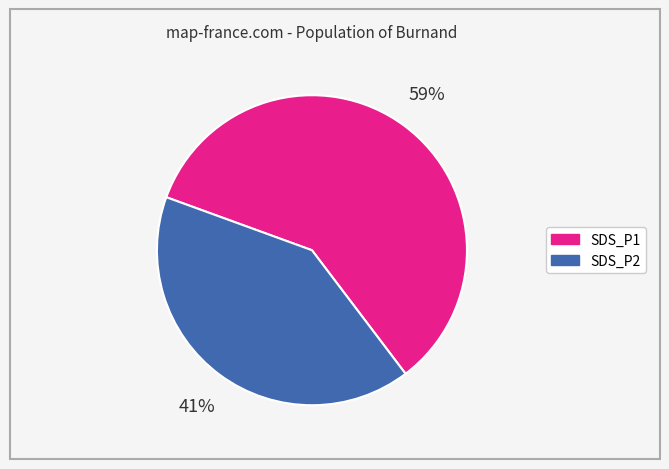

What percentage is the SDS_P2 slice, to the nearest percent?

41%